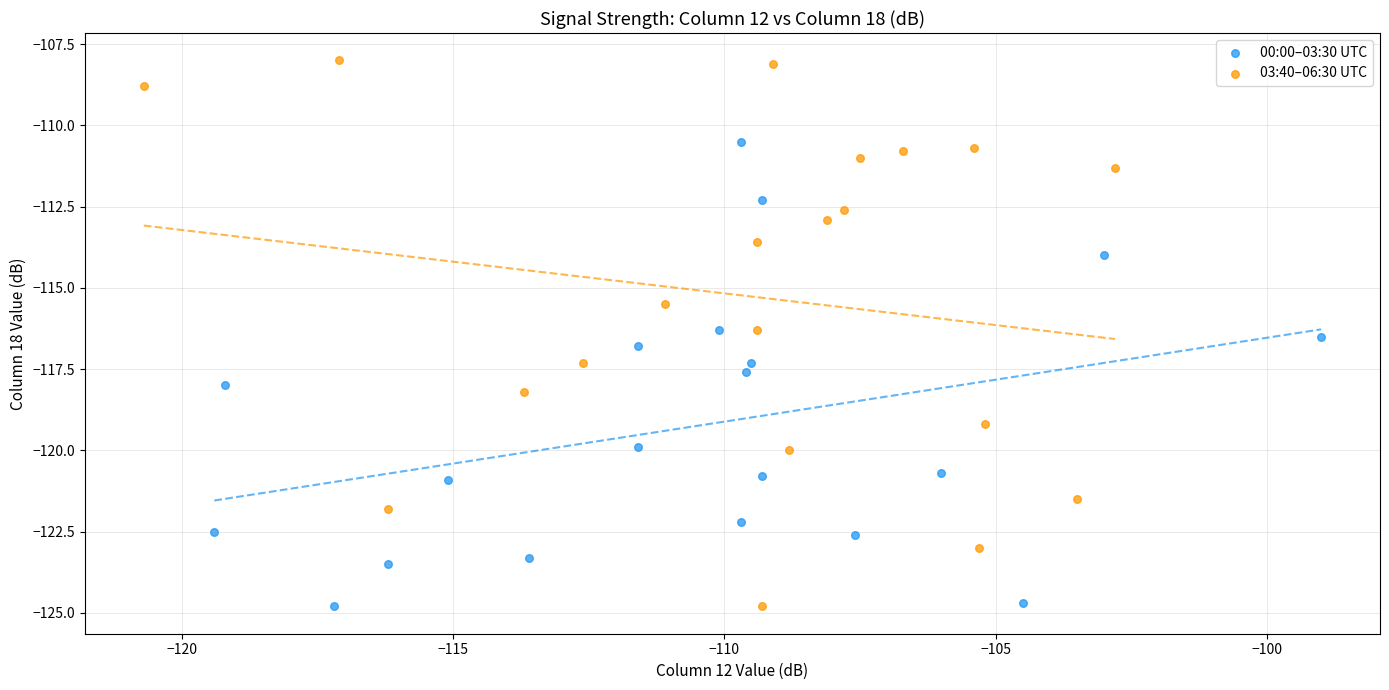

Which series contains the highest Y value?

03:40–06:30 UTC